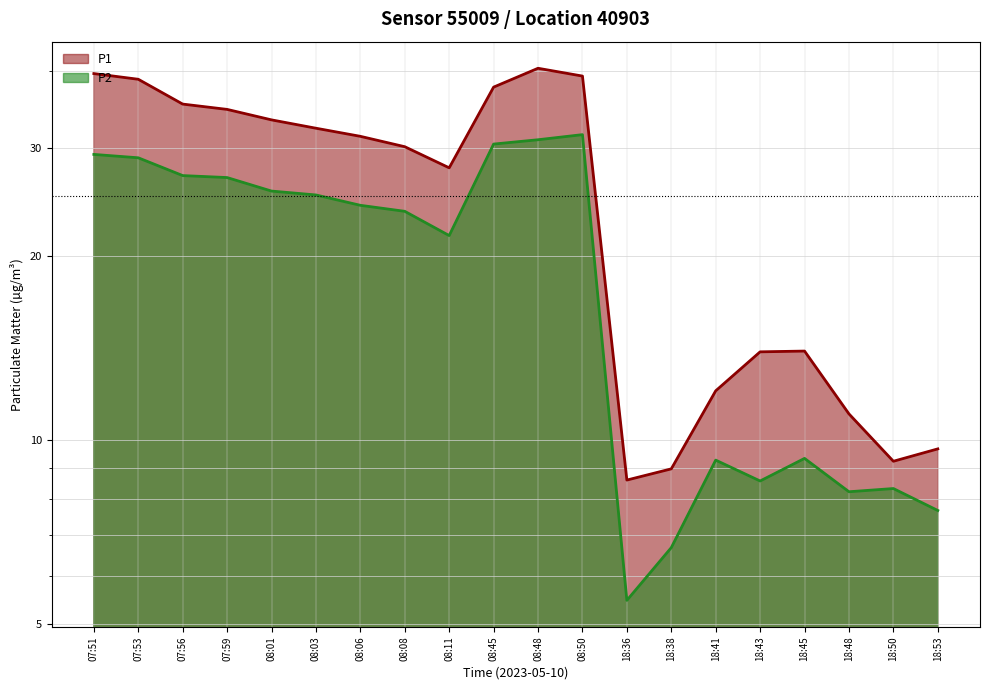

At which label is P1 closest to 24?

08:11